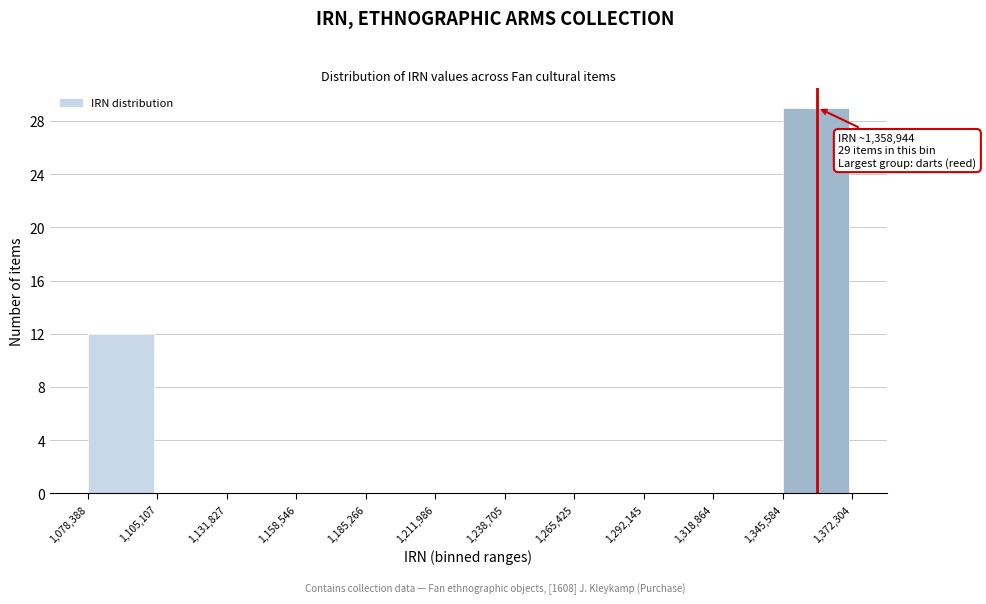

Which range on the x-axis has the tallest bar?

1,345,584 to 1,372,304